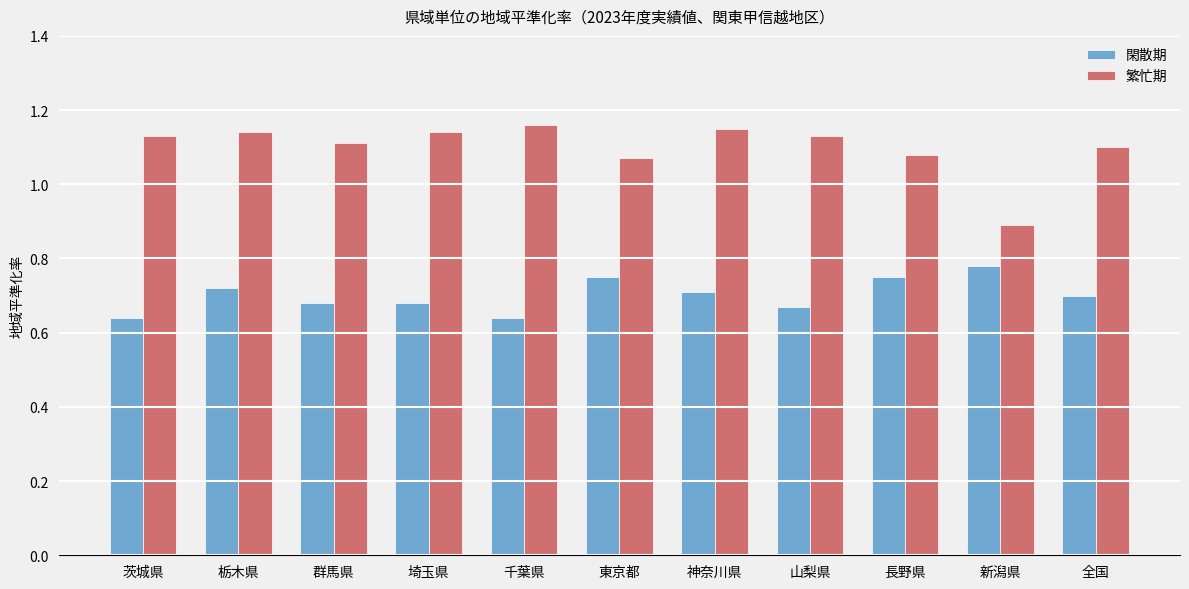

What are all the series names shown in the legend?

閑散期, 繁忙期